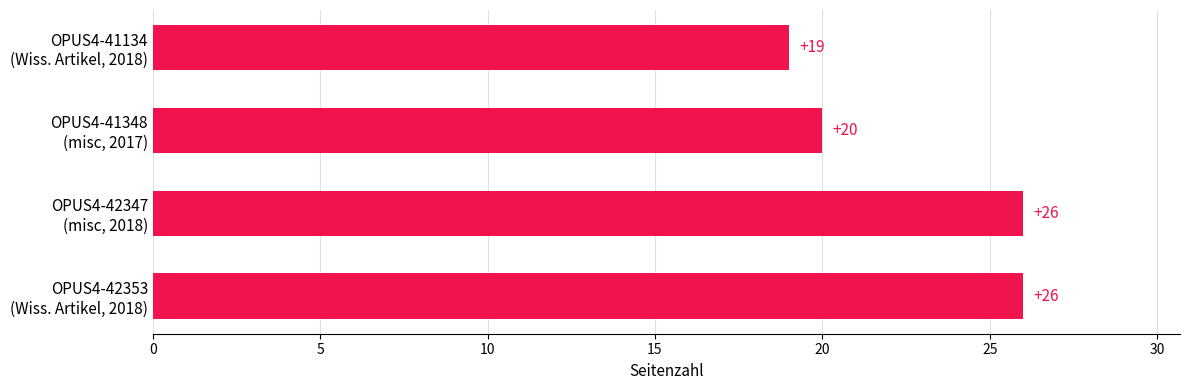

What is the sum of all values?

91